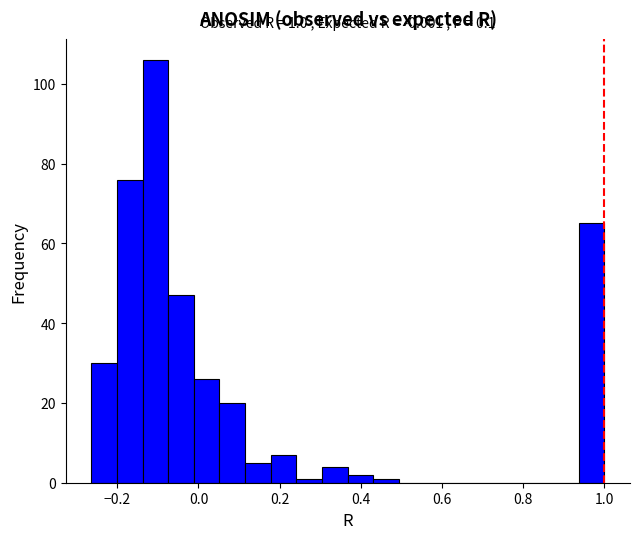

Around what value on the x-axis is the tallest bar? Give the approximate position of its centre, as read against the axis.

-0.10